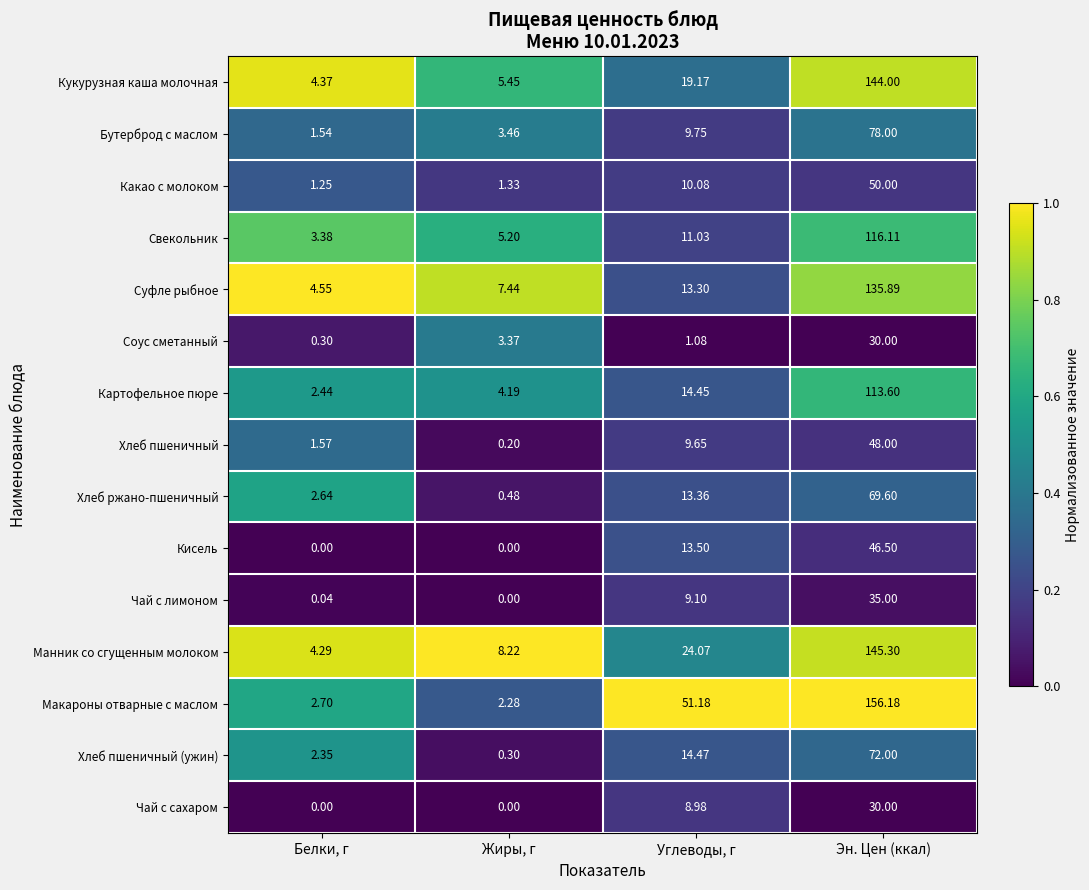

Which series has the largest range (max minus min)?

Макароны отварные с маслом